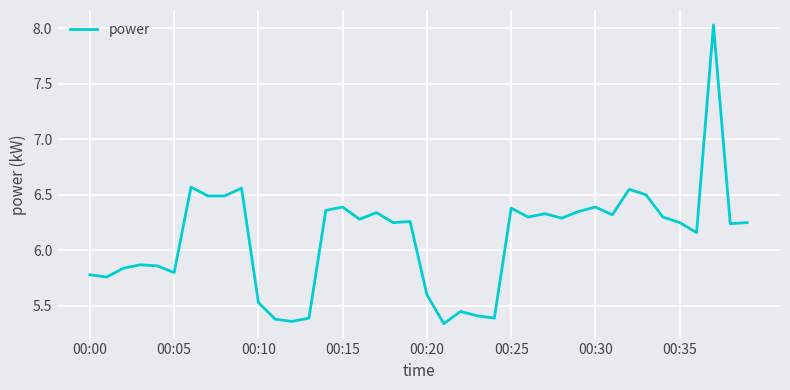

What is the difference between the maximum and minimum values?

2.7